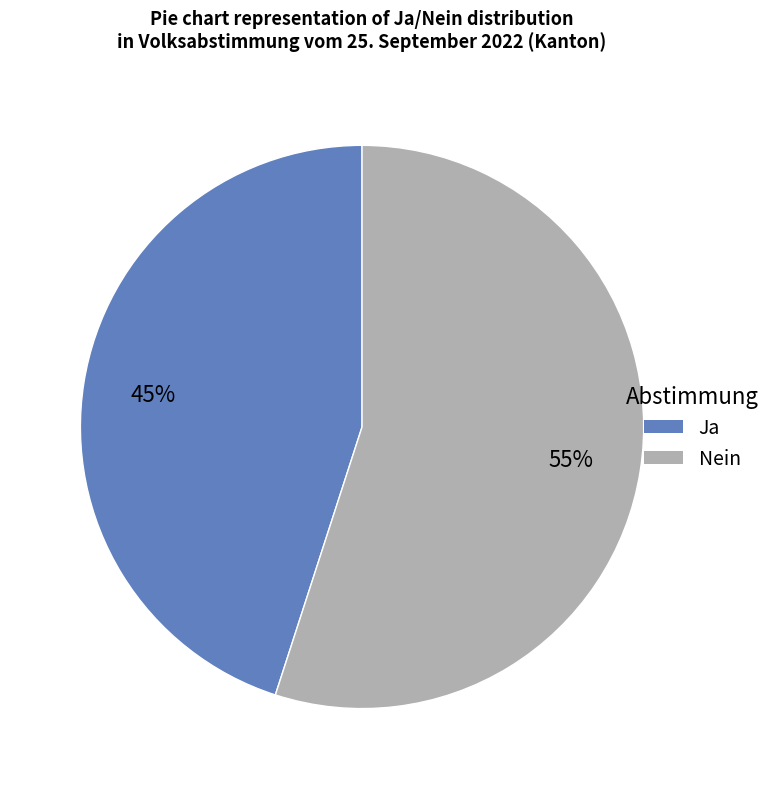

Rank the categories by value from highest to lowest.

Nein, Ja